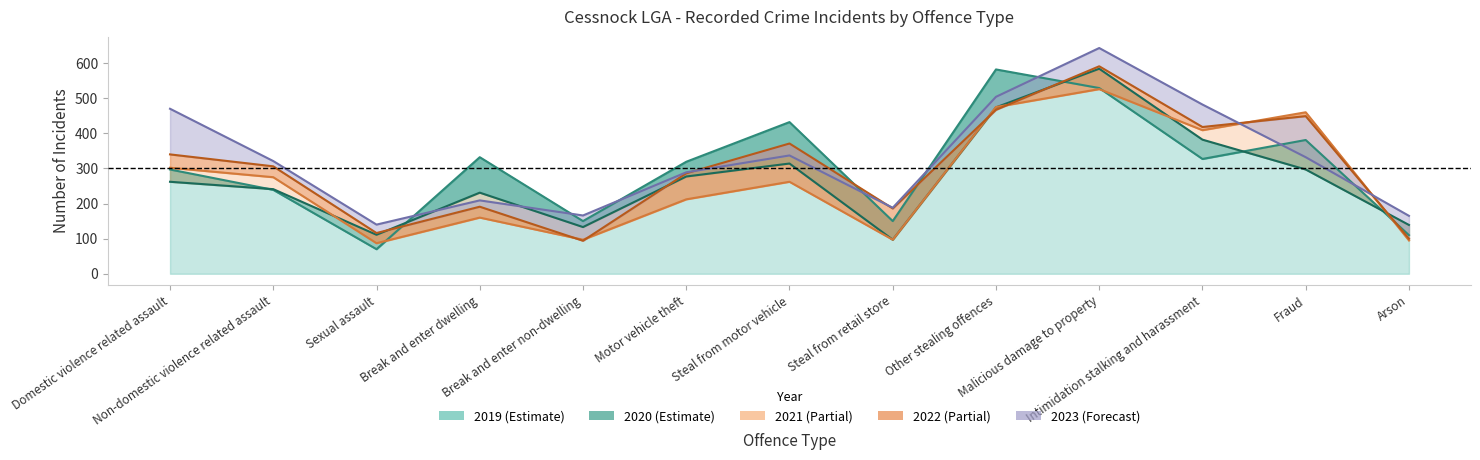

What is the label of the 13th point from the left?

Arson